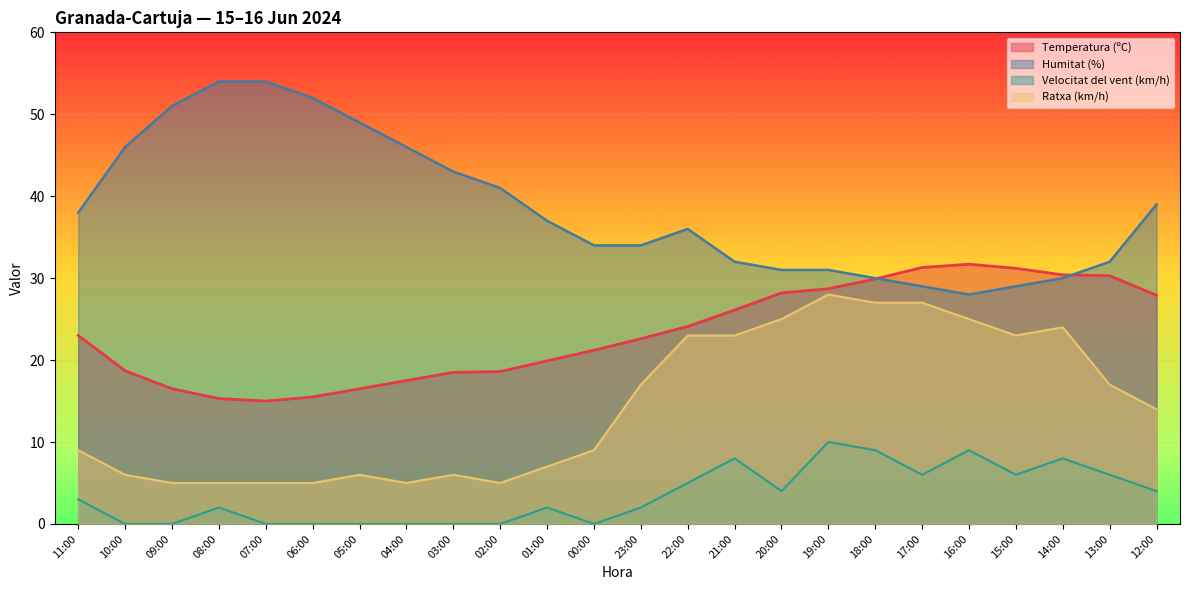

How many lines are shown in the chart?

4